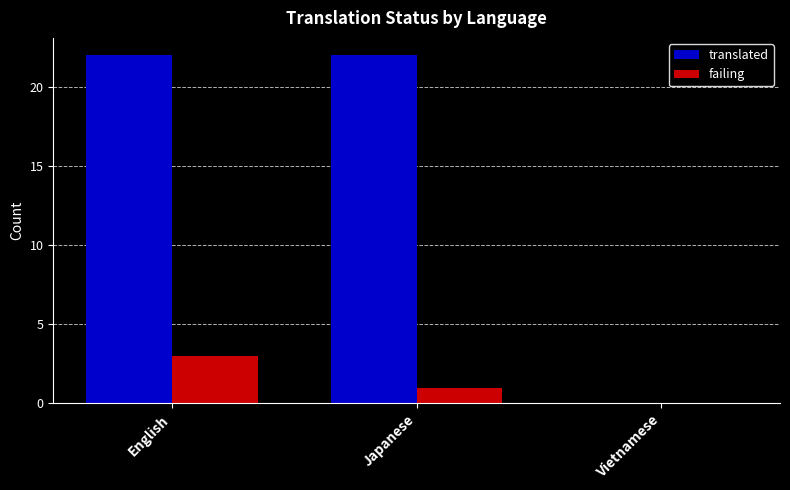

Reading left to right, list all the values displayed in this chart.

translated: English=22	Japanese=22	Vietnamese=0
failing: English=3	Japanese=1	Vietnamese=0